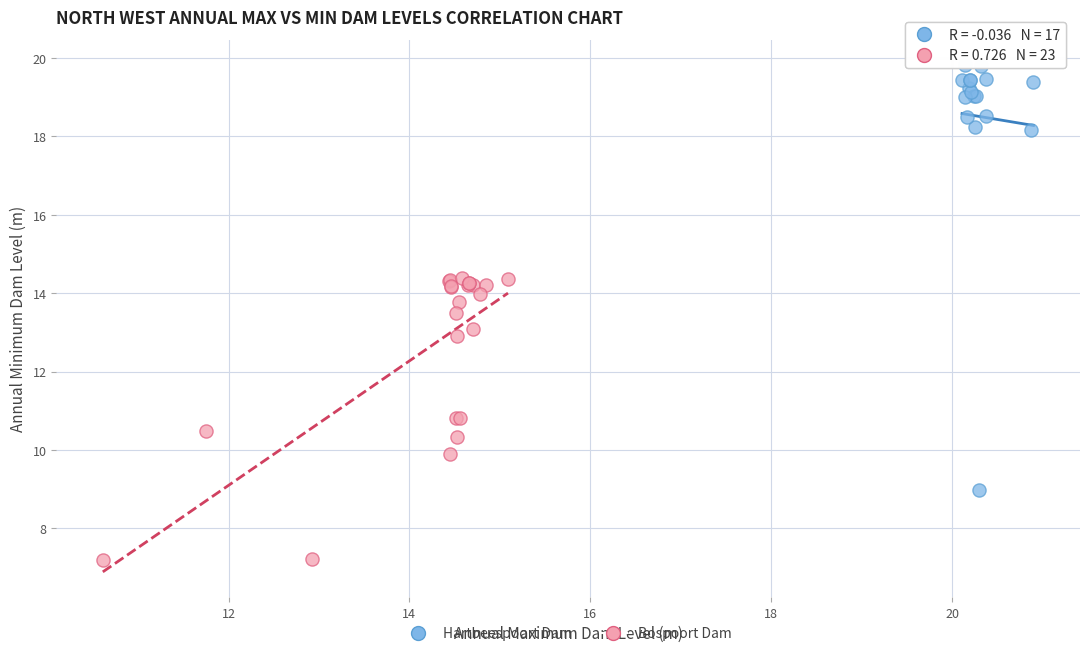

Which series reaches the maximum Y coordinate?

Hartbeespoort Dam